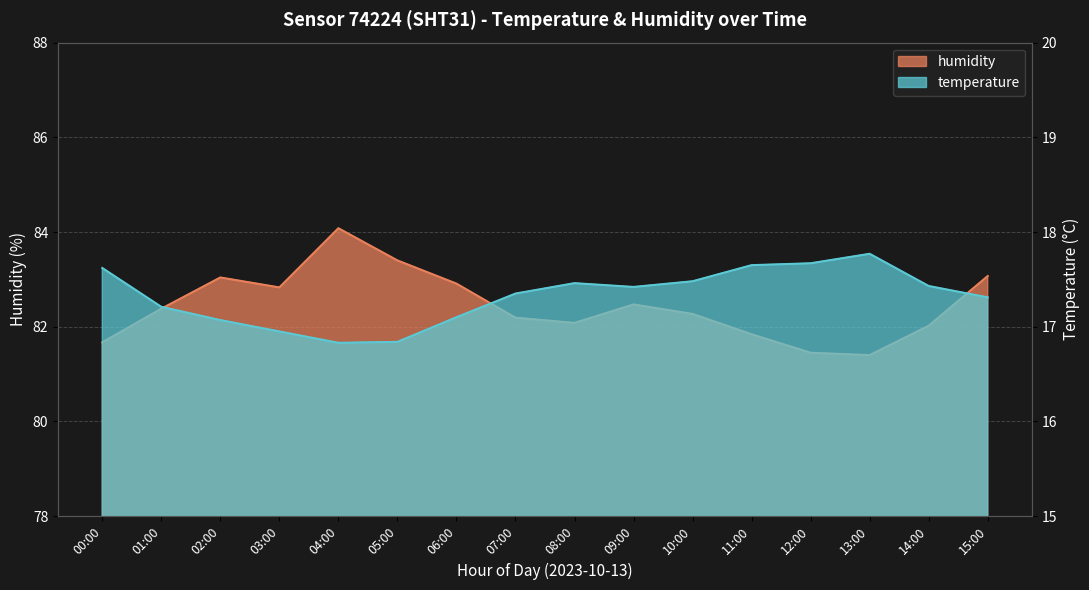

The temperature series shows 5.7 at 08:00. True or false?

False